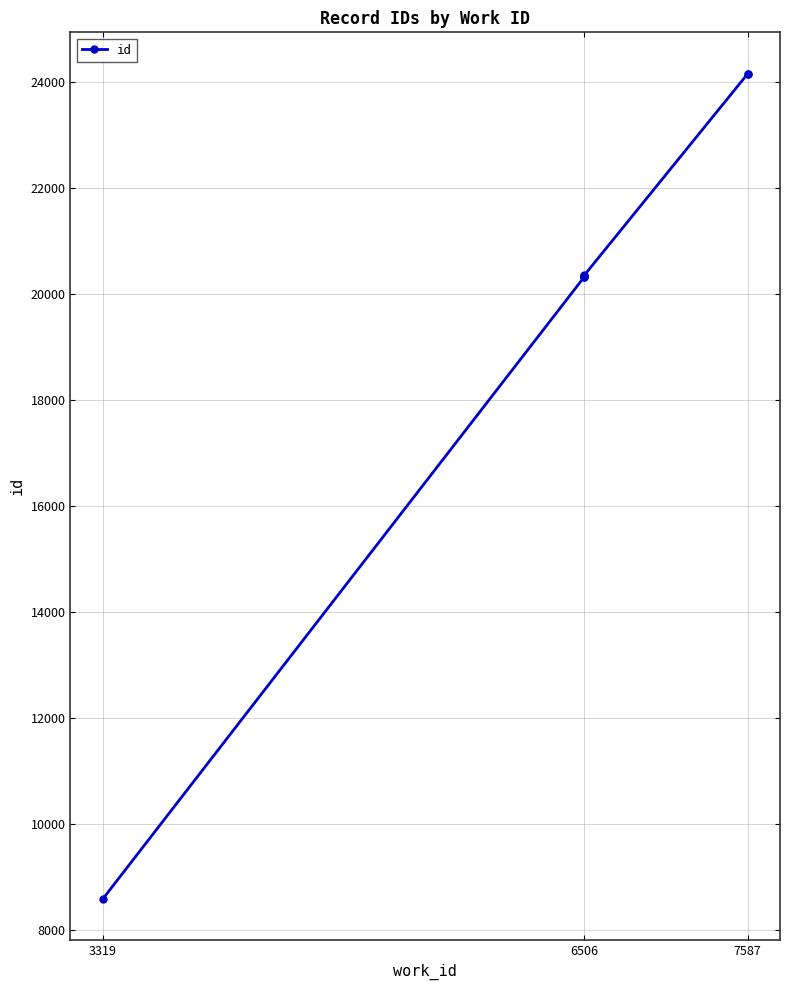

Which label corresponds to the smallest value in the chart?

3319